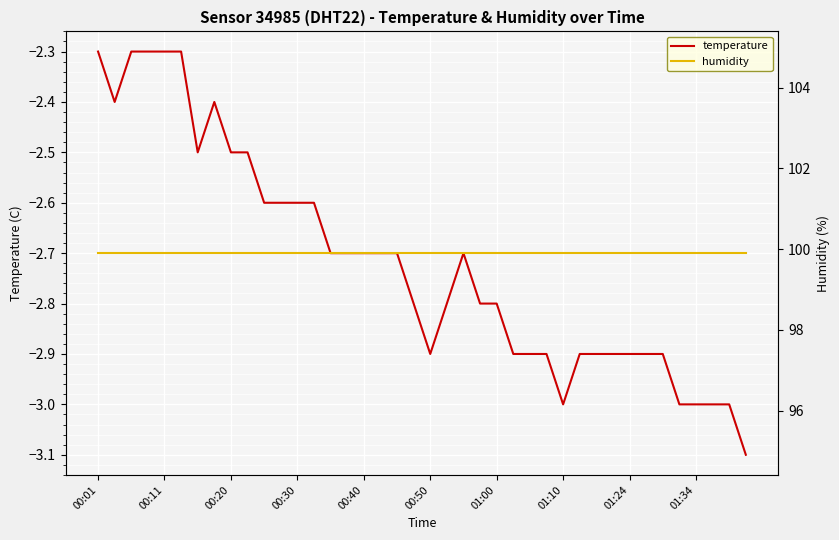

Where is temperature nearest to the value -2?

00:01